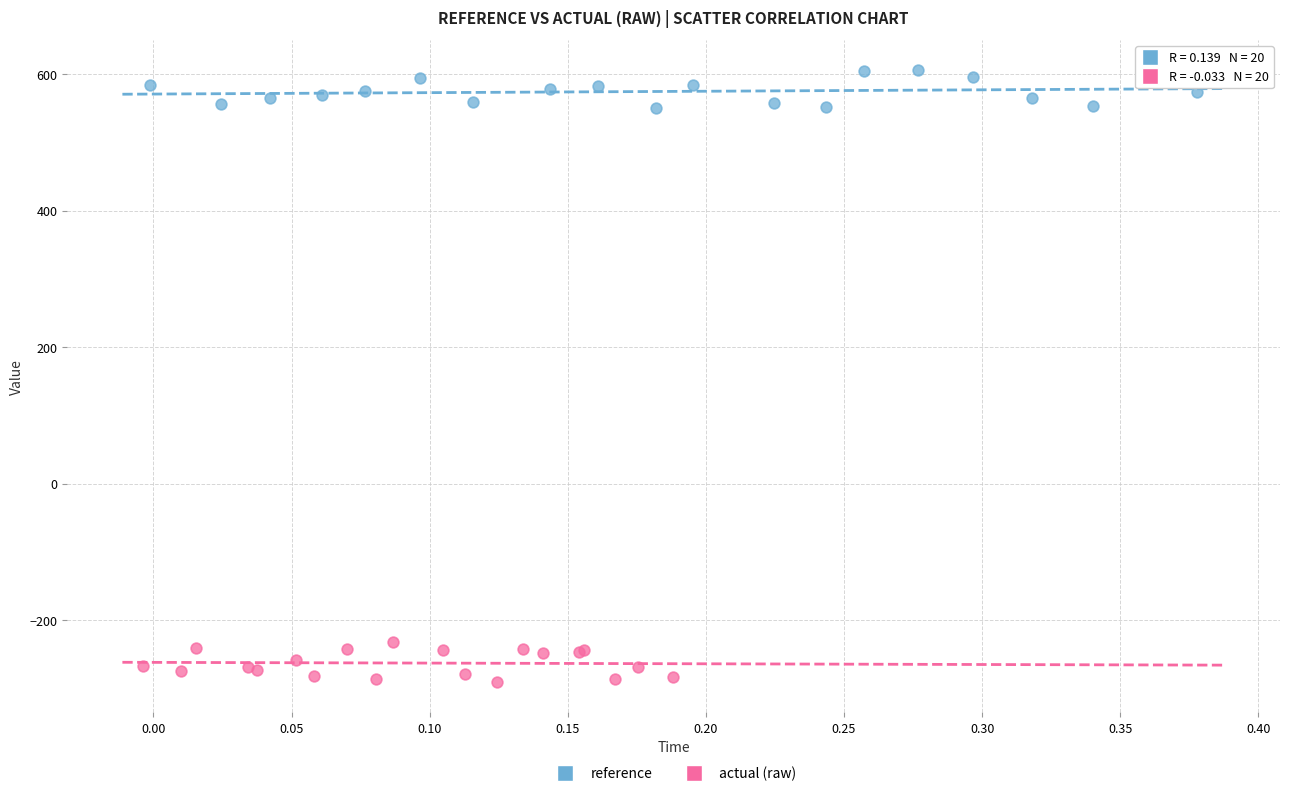

Which series reaches the maximum Y coordinate?

reference